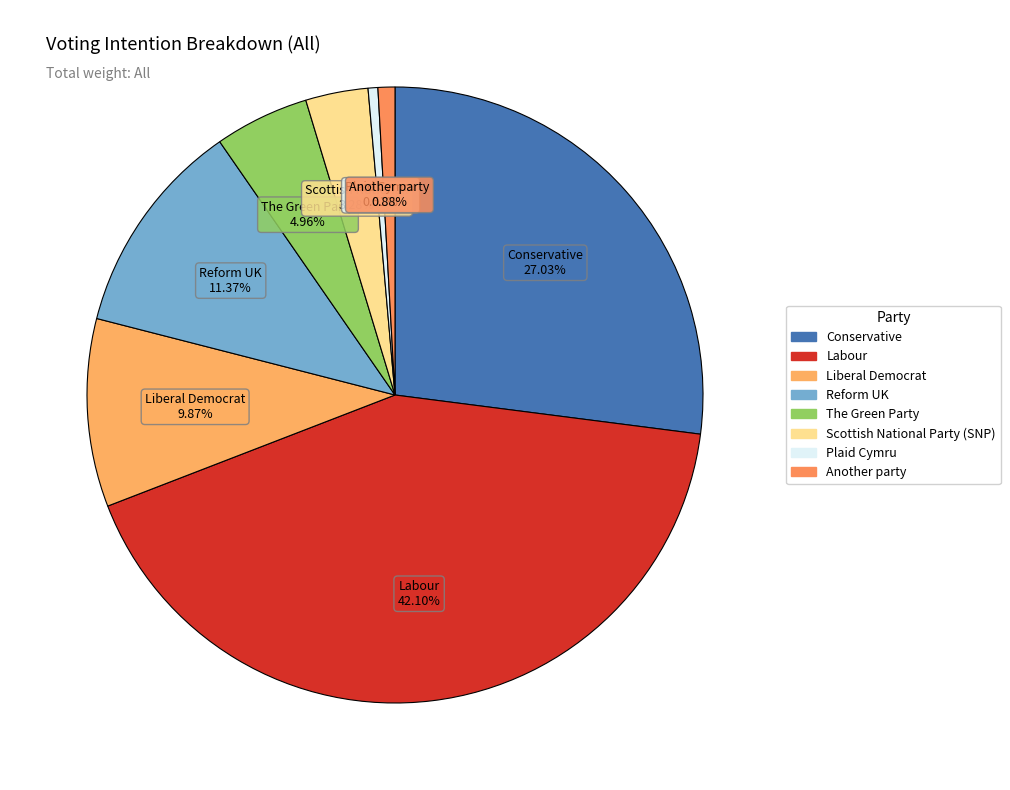

To the nearest percent, what portion does The Green Party represent?

5%